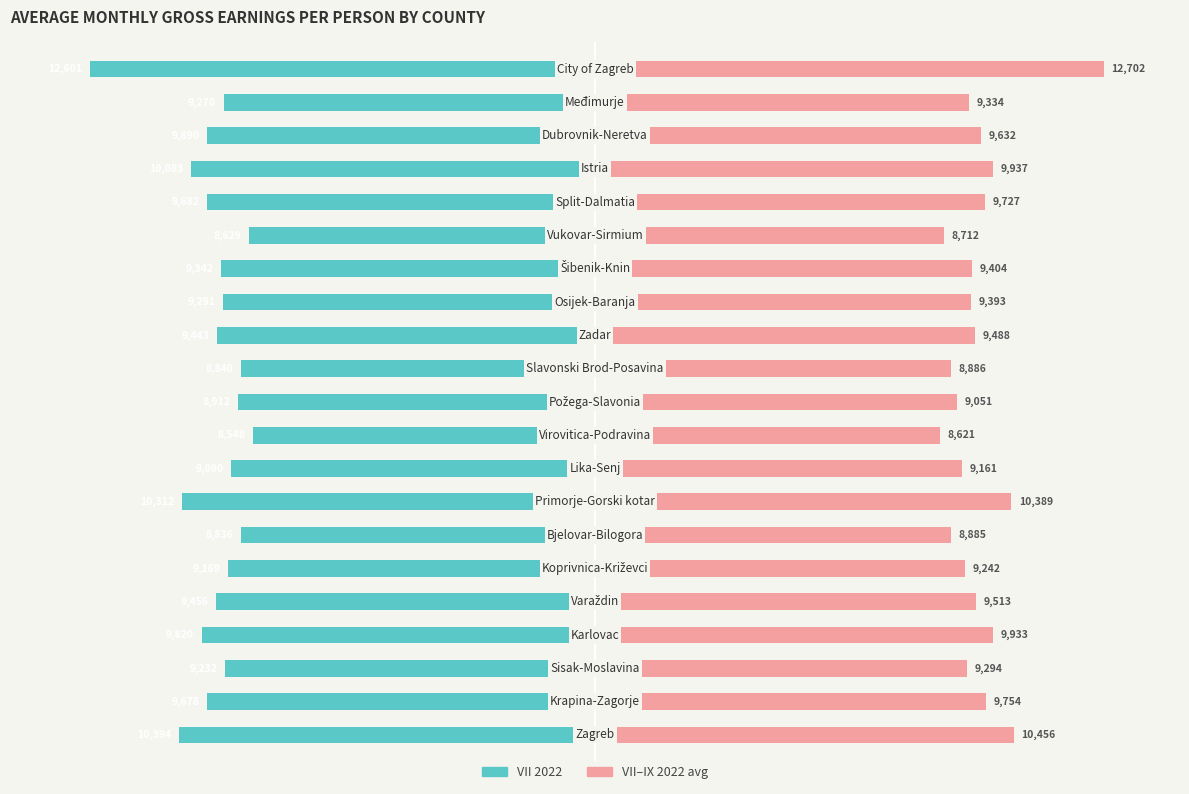

List the labels in order of VII 2022 value, smallest first.

20, 0, 7, 17, 3, 18, 16, 1, 4, 12, 14, 13, 19, 2, 5, 8, 10, 11, 6, 15, 9